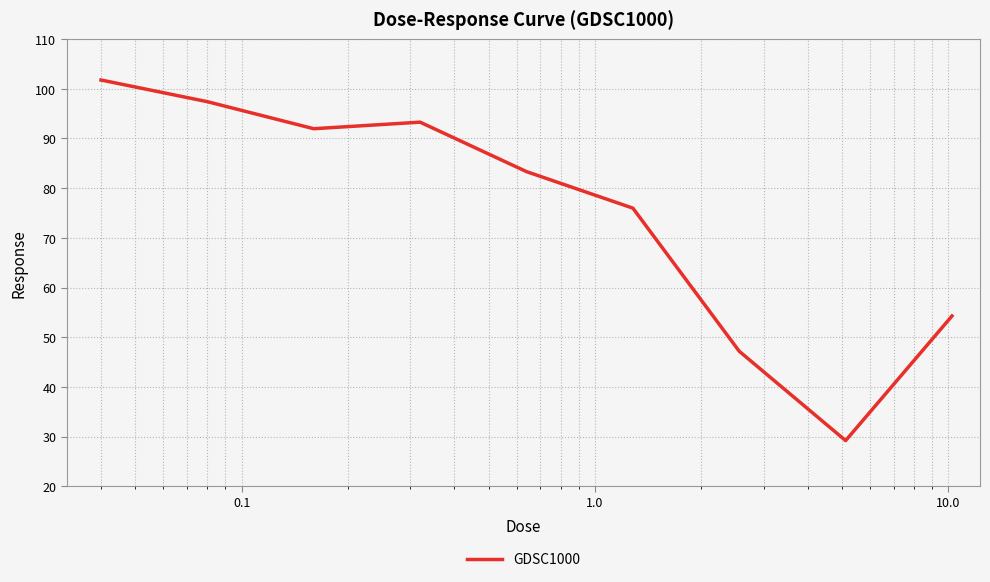

What is the difference between the maximum and minimum values?

72.6